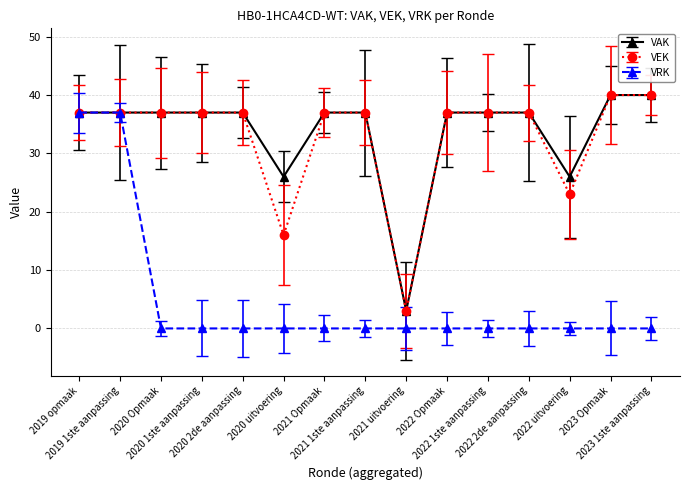

The value of VAK at 2022 1ste aanpassing is 59. True or false?

False